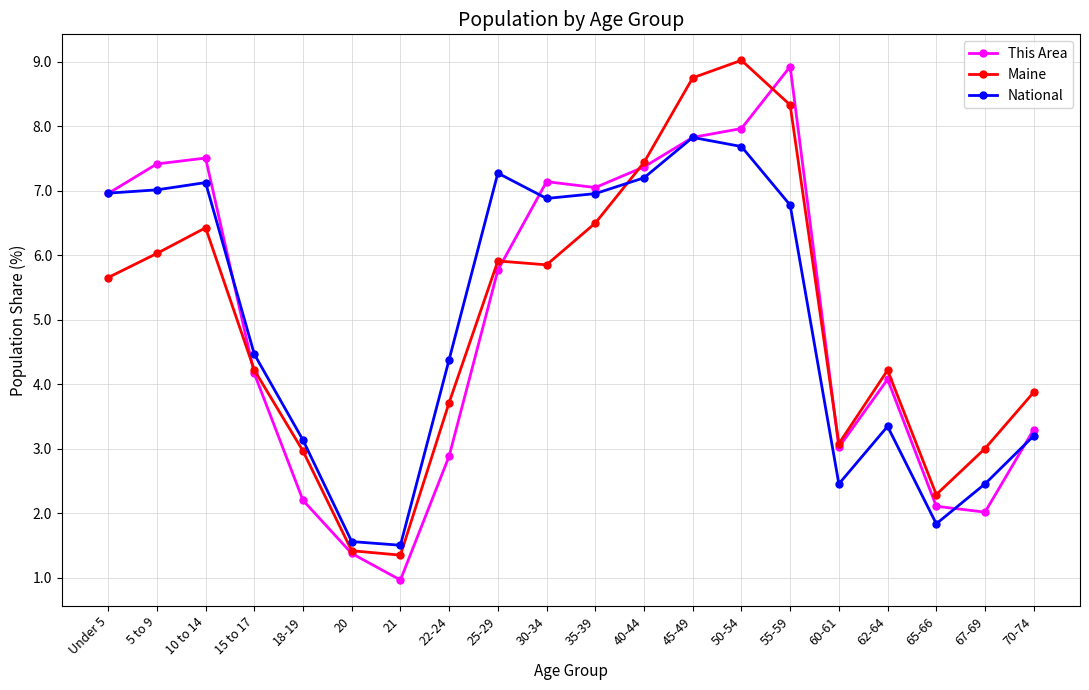

How many categories are shown in the chart?

20